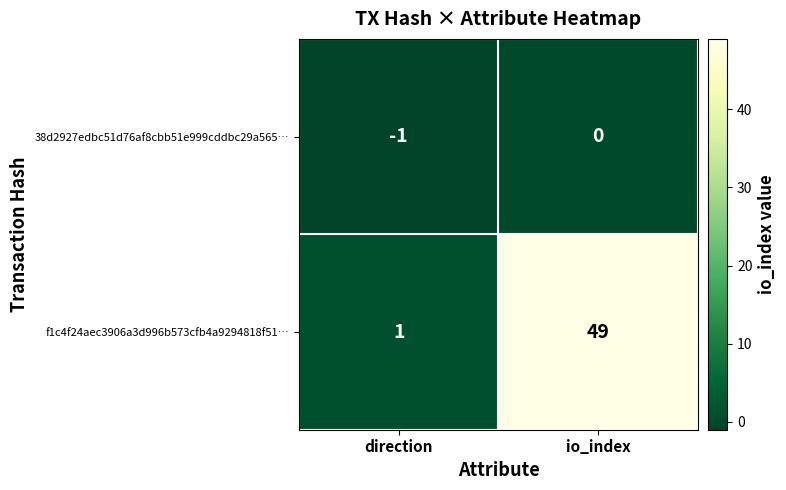

What is the difference between the maximum and minimum values in the f1c4f24aec3906a3d996b573cfb4a9294818f51… series?

48